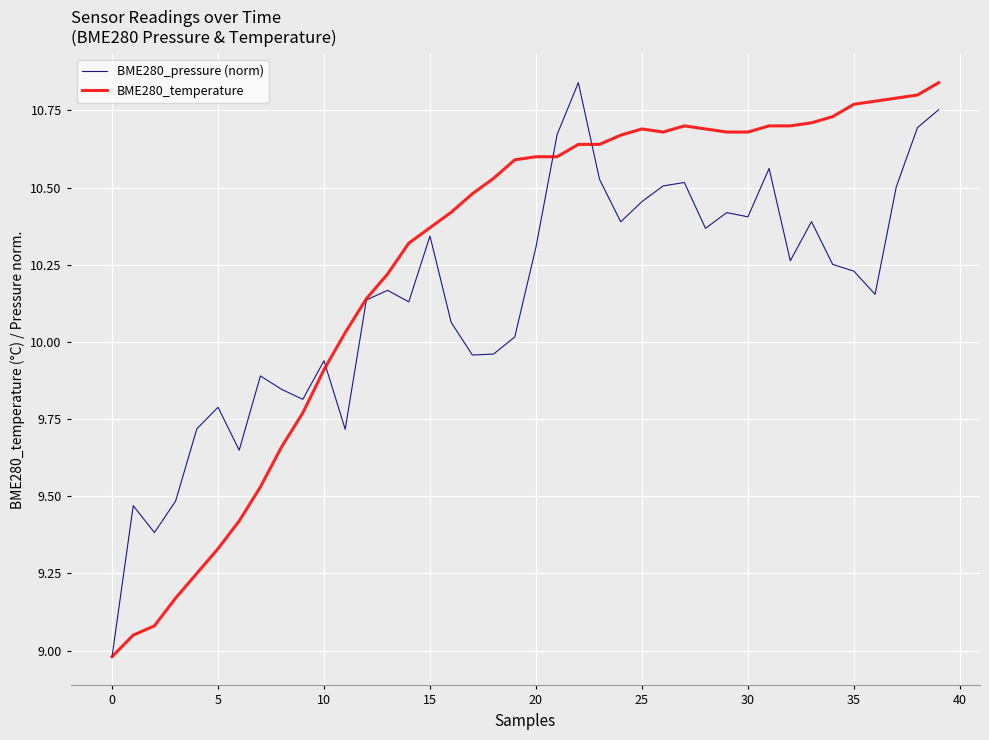

Which series has the largest total across all categories?

BME280_temperature